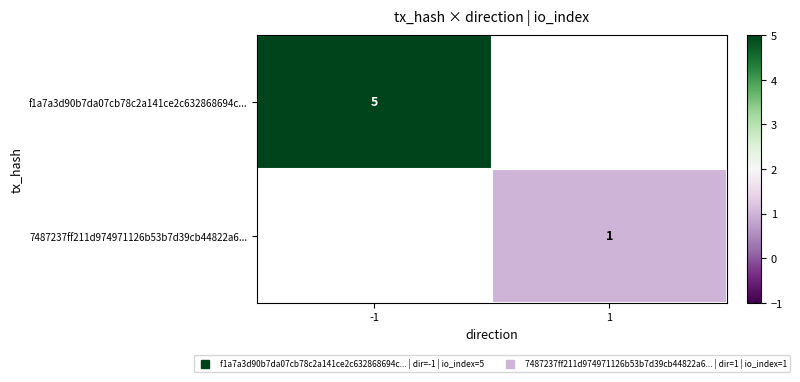

What is the maximum value shown in the chart?

5.0